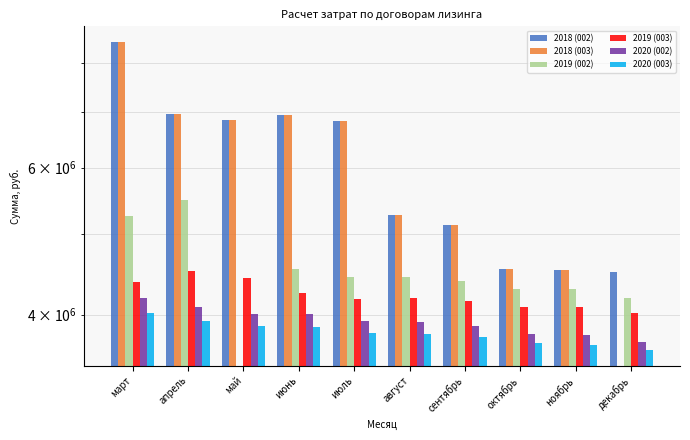

Reading left to right, what are all the values shown in this chart?

2018 (002): 8489726	6962154	6836109	6941970	6816327	5270878	5126566	4542434	4525388	4500000
2018 (003): 8489726	6962154	6836109	6941970	6816327	5270878	5126566	4542434	4525388	0
2019 (002): 5250260	5482857	0	4541276	4438963	4442780	4392928	4293565	4290677	4193348
2019 (003): 4381930	4512633	4422649	4249268	4179571	4184842	4152345	4084877	4086084	4020139
2020 (002): 4185838	4090042	4008834	4005350	3925826	3918514	3874494	3797572	3784345	3709217
2020 (003): 4018569	3936136	3872639	3865782	3804903	3794095	3757861	3699463	3684134	3627431